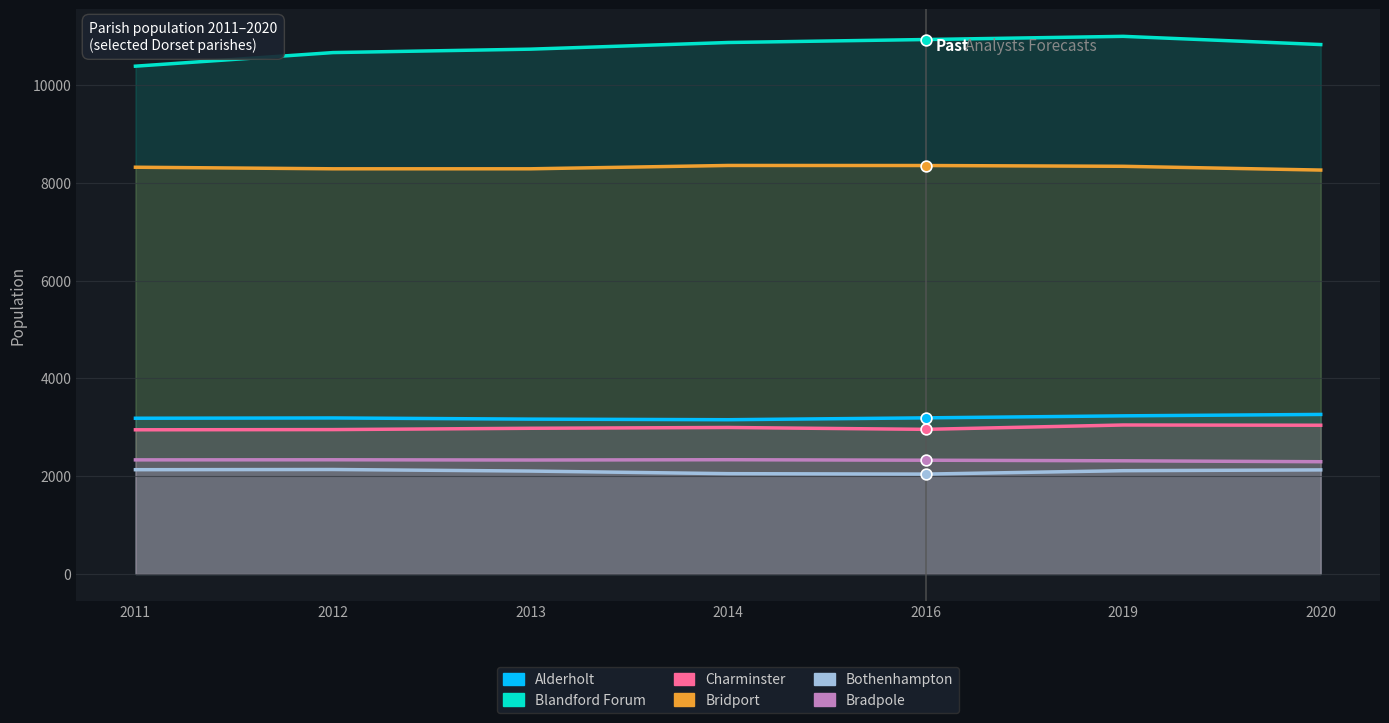

At how many categories does at least one series exceed 8432?

7